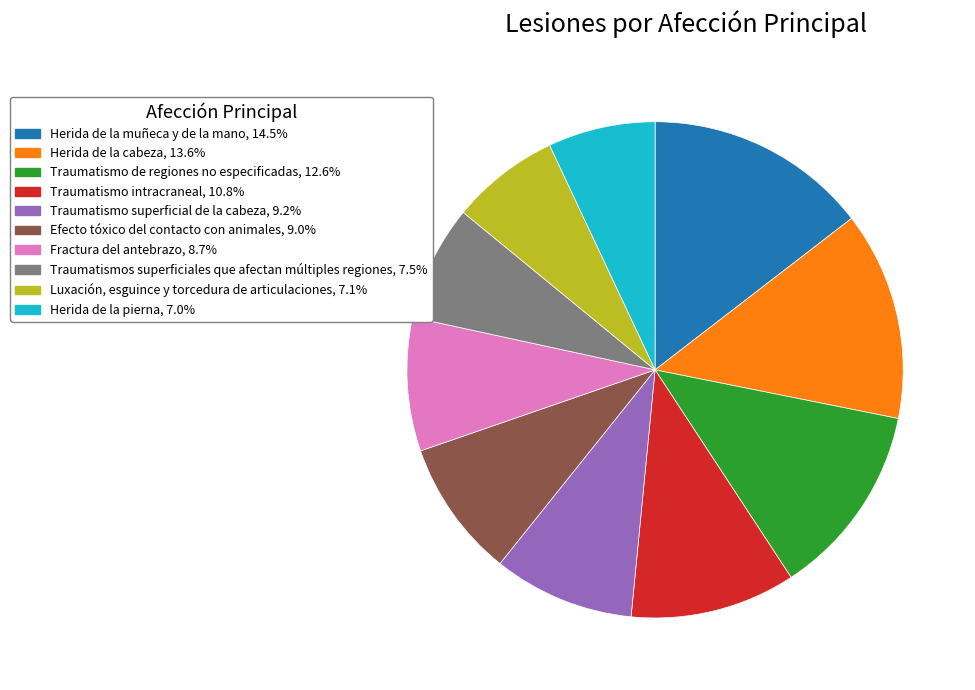

Is there a majority slice in this chart?

No